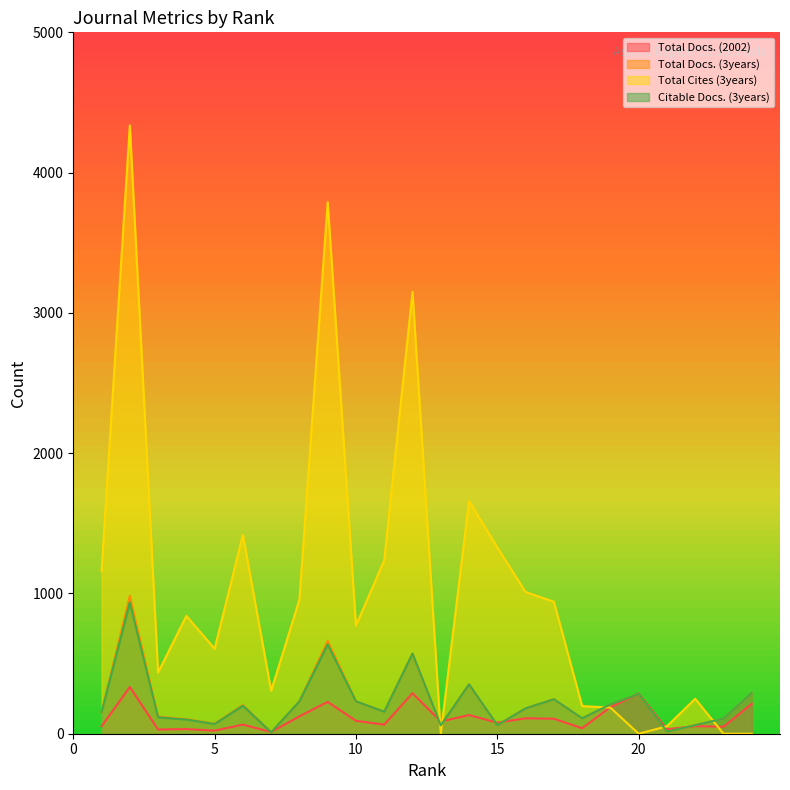

The Total Cites (3years) series shows 6909 at 2. True or false?

False